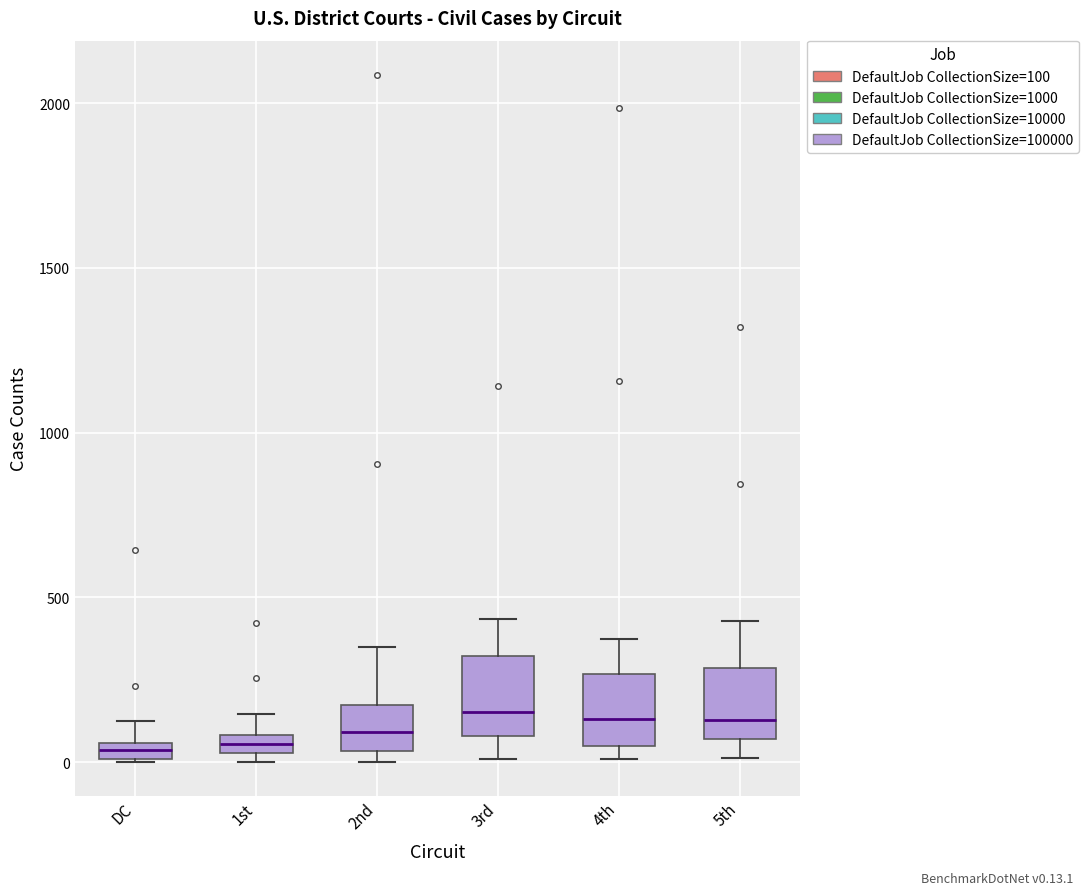

Where does the median line of the box for 4th sit on the y-axis? The values are not printed on the chart, so give them approximately, as read against the axis.

150